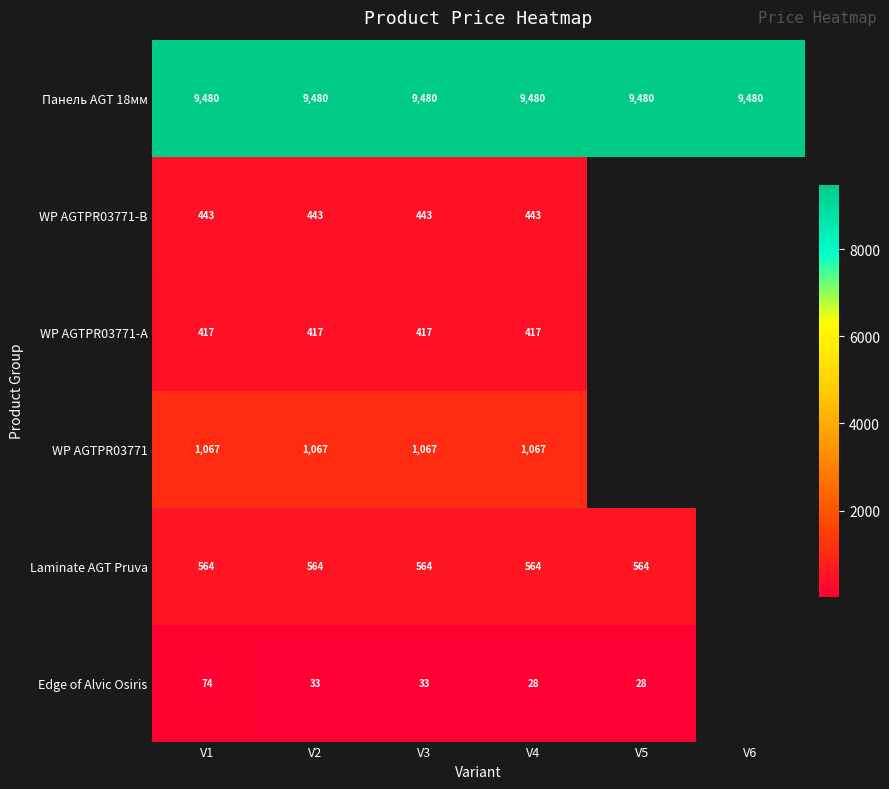

Which category has the lowest value across all series?

V4